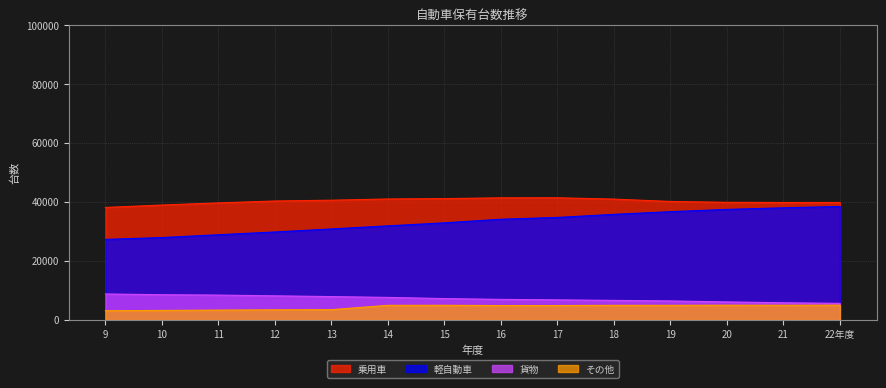

Does the chart display data point markers on the line(s)?

No